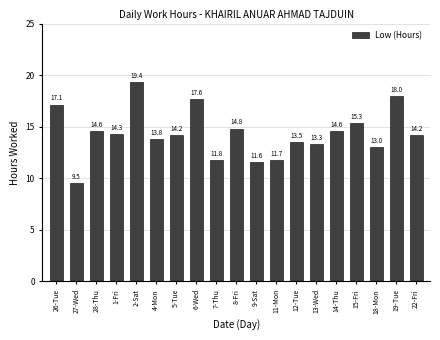

What is the label of the 5th bar from the left?

2-Sat